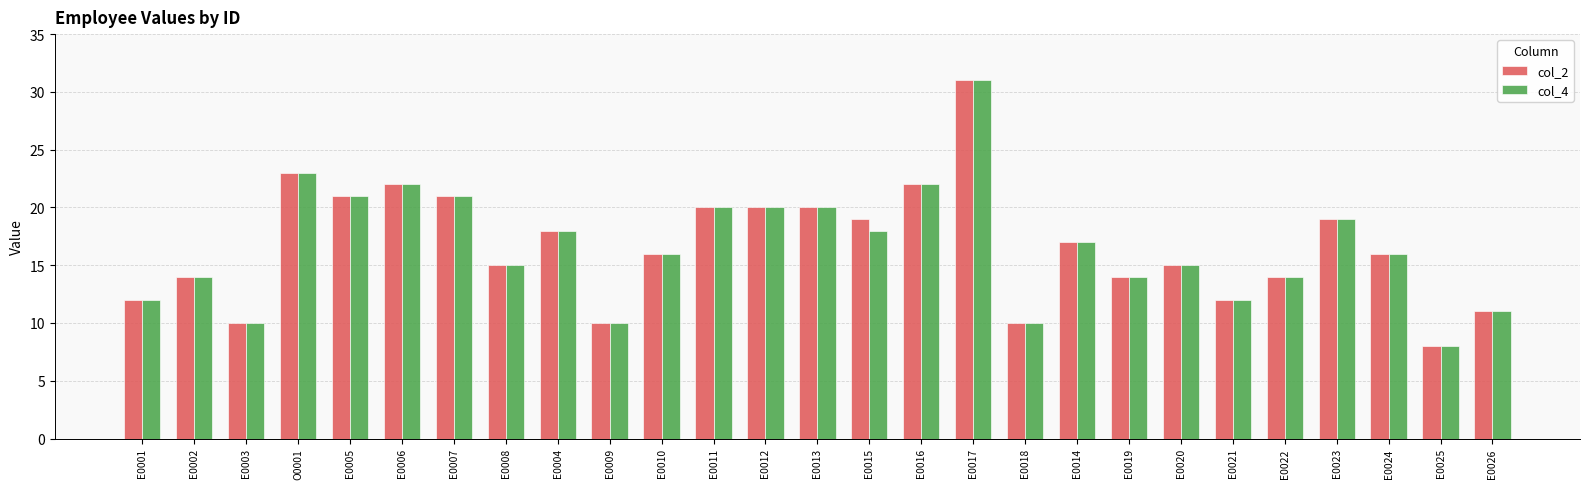

Is it true that col_2 equals 4 at E0025?

False